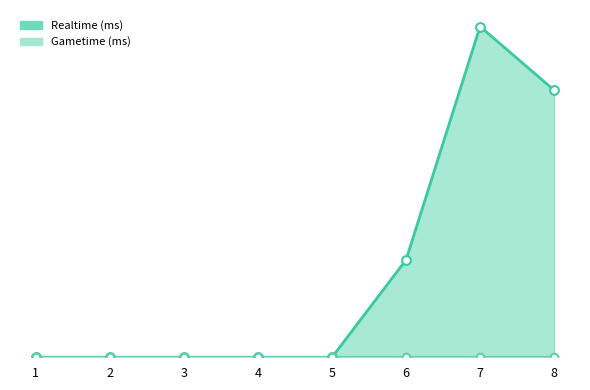

What is the change in value from 1 to 6?

+22070127